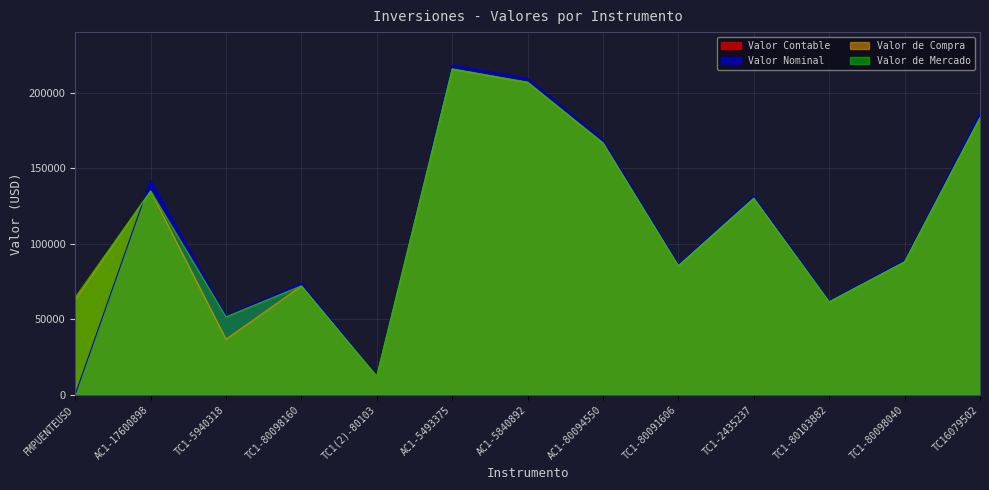

What is the label of the 10th point from the right?

TC1-80098160